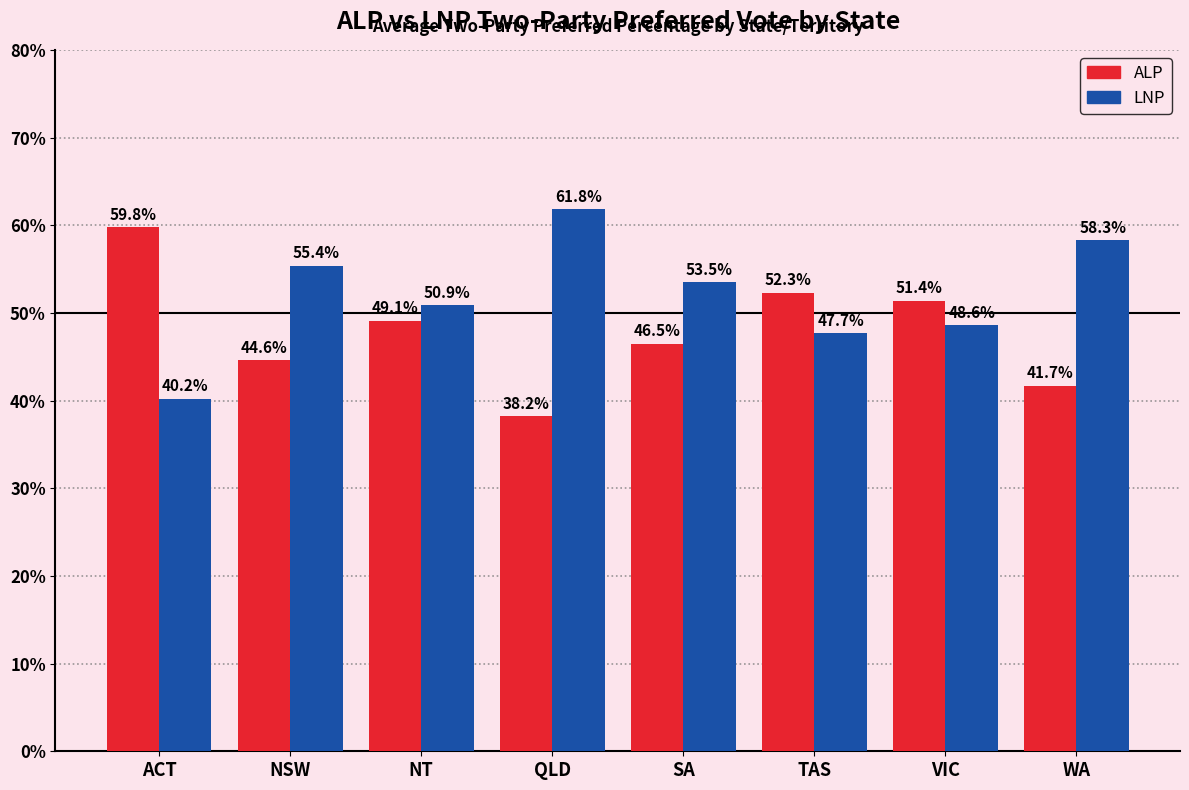

What is the sum of the ALP values at SA and NT?

95.6